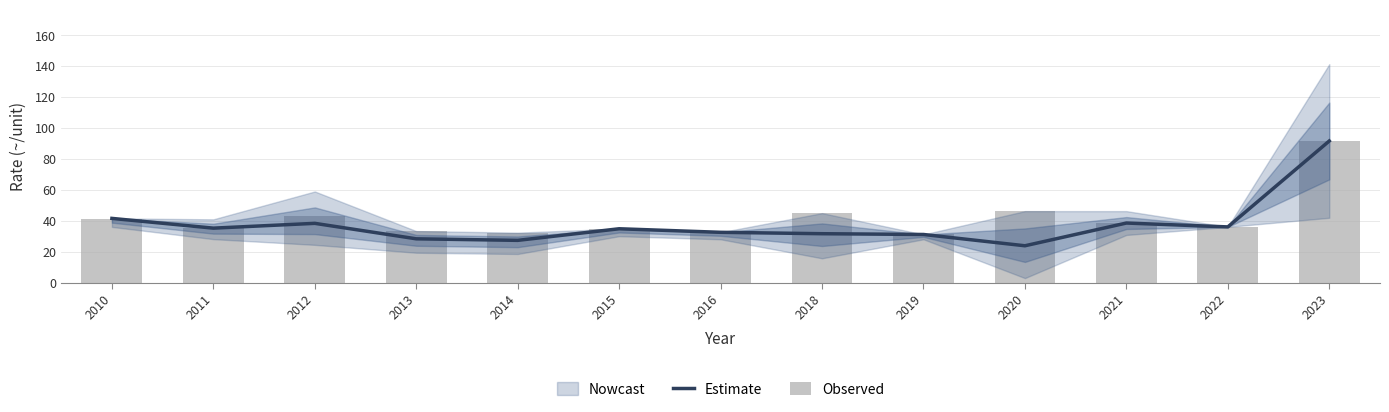

What is the difference between the Estimate values at 2010 and 2021?

3.0